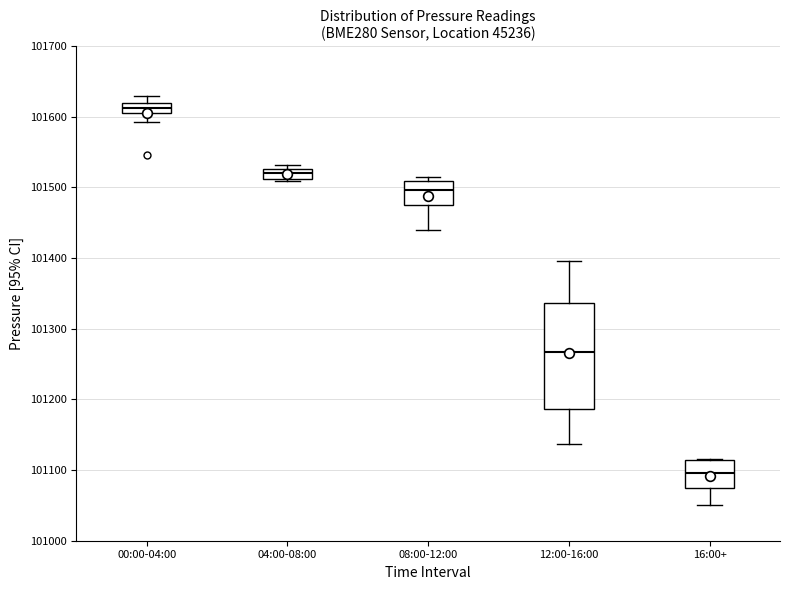

Where is the upper edge of the box for 08:00-12:00 on the y-axis? The values are not printed on the chart, so give them approximately, as read against the axis.

101510